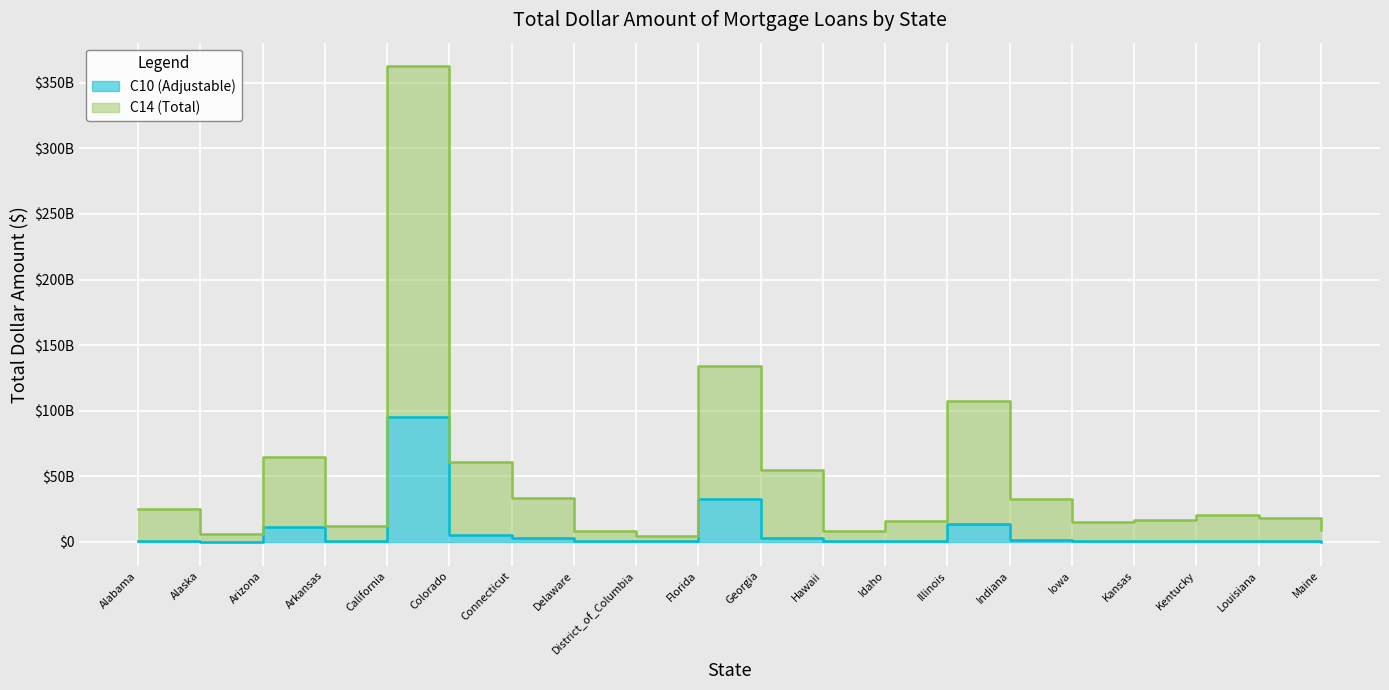

True or false: C14 (Total) and C10 (Adjustable) intersect in this chart.

False